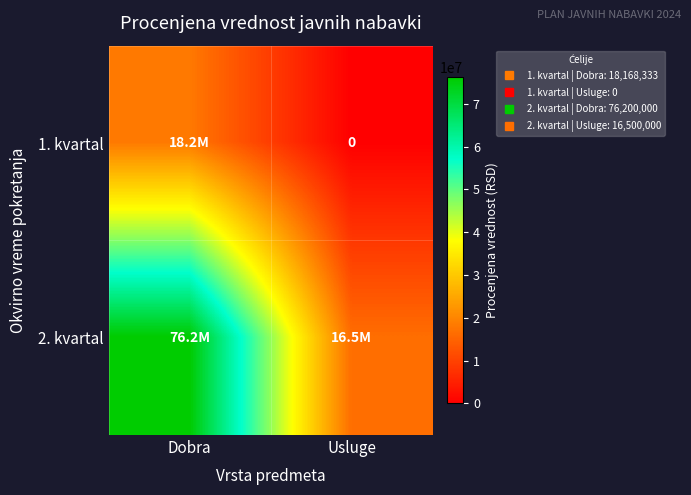

At which category does the chart reach its peak across all series?

Dobra